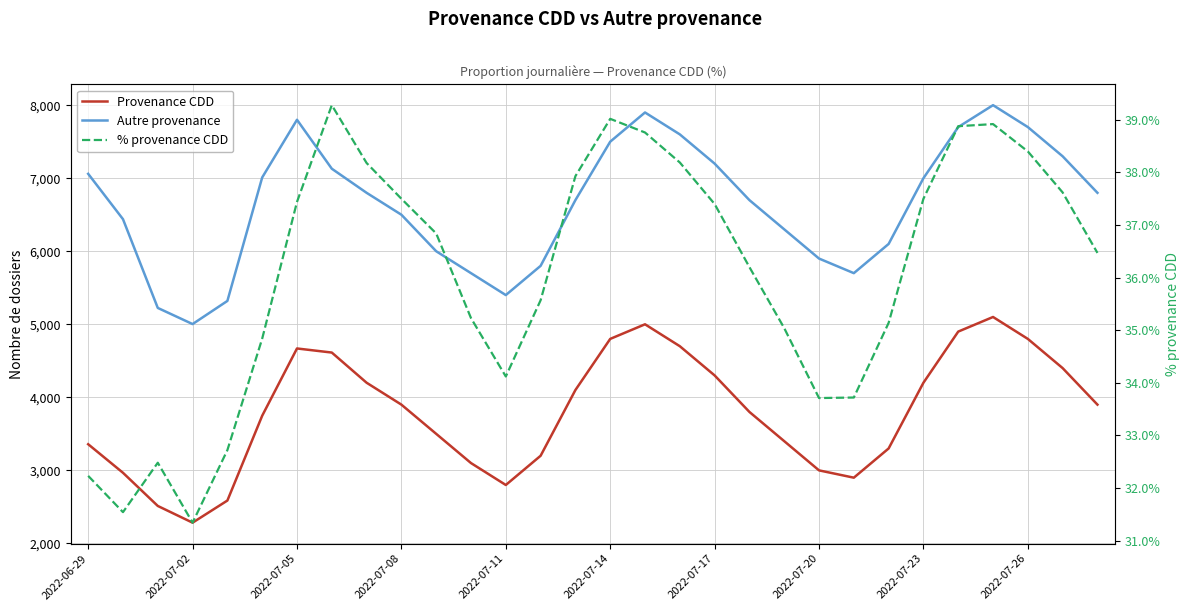

How many data points does each series have?

30